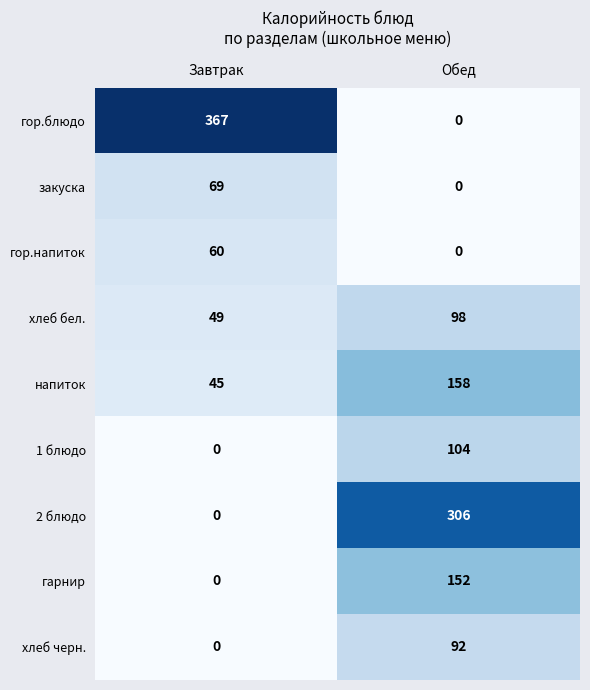

Read the 1 блюдо value at Обед.

104